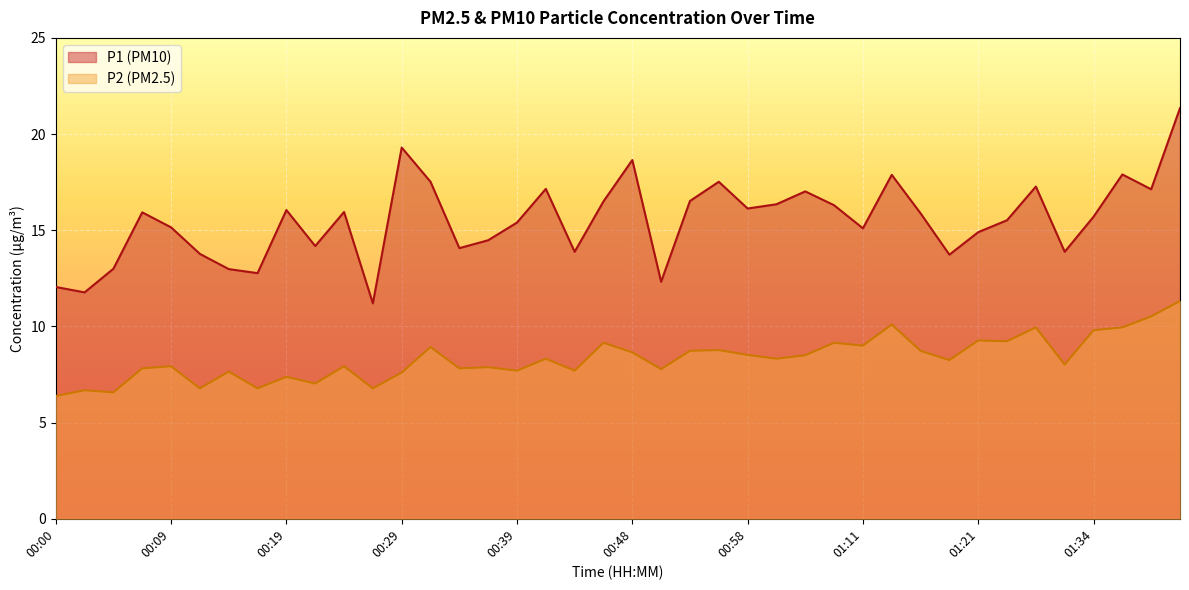

Reading right to left, transcribe all the data shown in this chart.

P1: 01:41=21.4	01:39=17.1	01:36=17.9	01:34=15.7	01:29=13.9	01:26=17.3	01:24=15.5	01:21=14.9	01:19=13.7	01:16=15.9	01:14=17.9	01:11=15.1	01:09=16.3	01:03=17.0	01:01=16.4	00:58=16.1	00:56=17.5	00:53=16.5	00:51=12.3	00:48=18.6	00:46=16.5	00:44=13.9	00:41=17.1	00:39=15.4	00:36=14.5	00:34=14.1	00:31=17.5	00:29=19.3	00:27=11.2	00:24=15.9	00:22=14.2	00:19=16.1	00:17=12.8	00:14=13.0	00:12=13.8	00:09=15.2	00:07=15.9	00:05=13.0	00:02=11.8	00:00=12.1
P2: 01:41=11.3	01:39=10.5	01:36=9.9	01:34=9.8	01:29=8.0	01:26=9.9	01:24=9.2	01:21=9.3	01:19=8.2	01:16=8.7	01:14=10.1	01:11=9.0	01:09=9.2	01:03=8.5	01:01=8.3	00:58=8.5	00:56=8.8	00:53=8.7	00:51=7.8	00:48=8.7	00:46=9.2	00:44=7.7	00:41=8.3	00:39=7.7	00:36=7.9	00:34=7.8	00:31=8.9	00:29=7.6	00:27=6.8	00:24=7.9	00:22=7.0	00:19=7.4	00:17=6.8	00:14=7.7	00:12=6.8	00:09=7.9	00:07=7.8	00:05=6.6	00:02=6.7	00:00=6.4